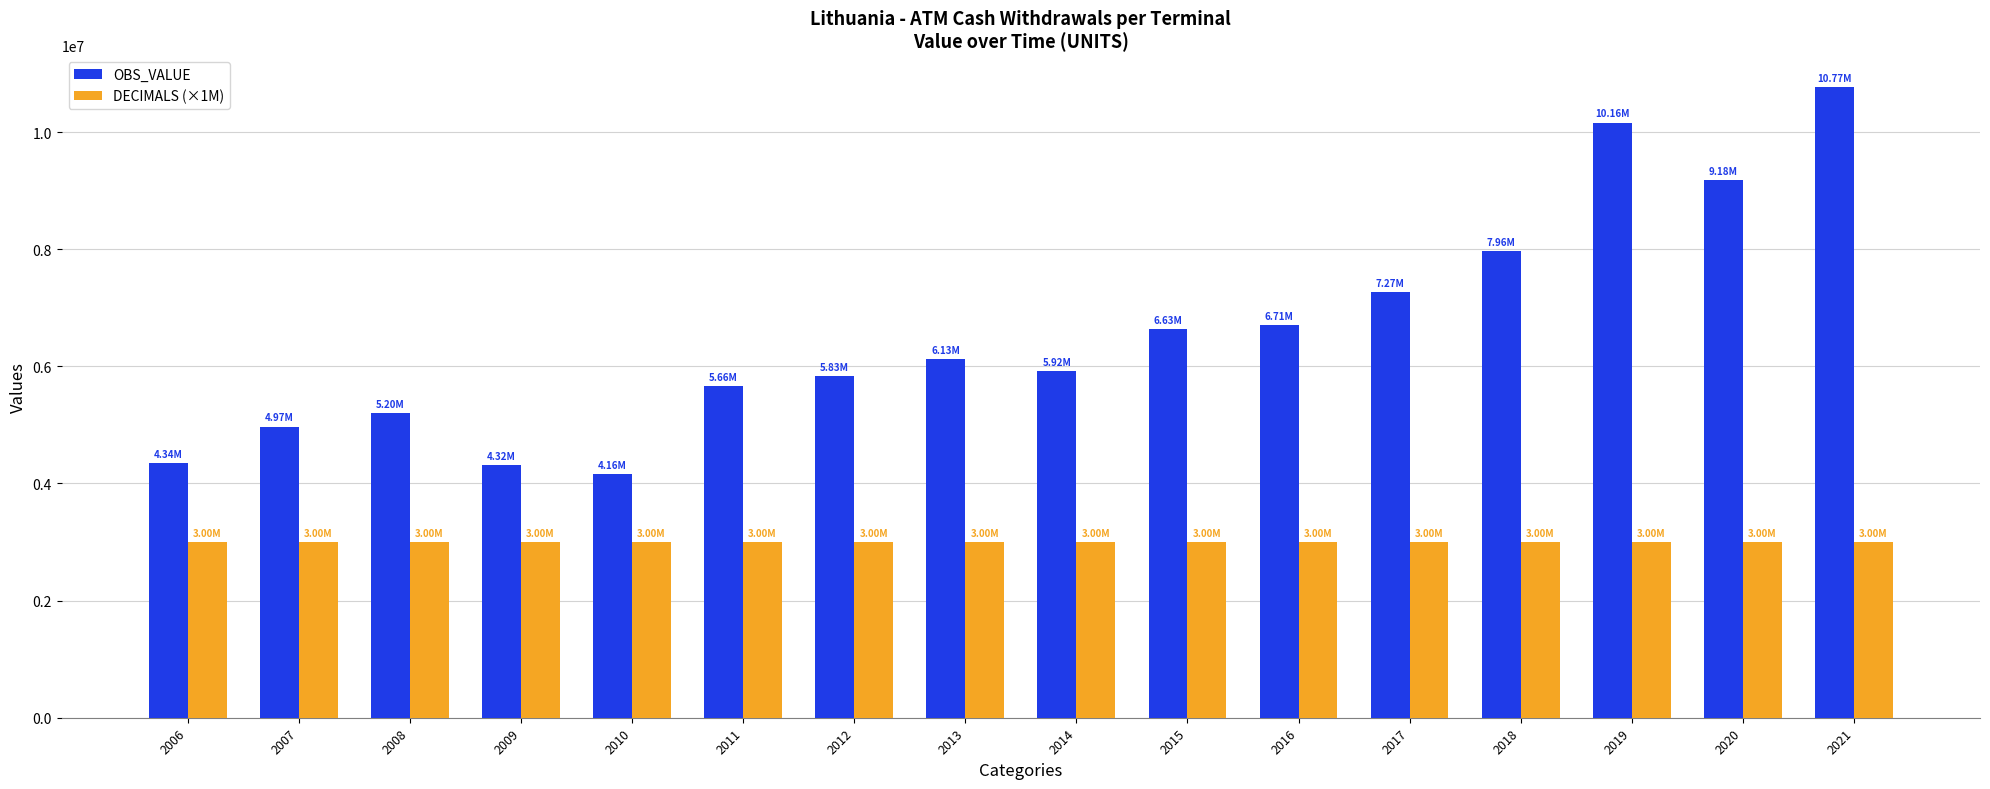

Rank the series at 2021 from highest to lowest value.

OBS_VALUE, DECIMALS (×1M)